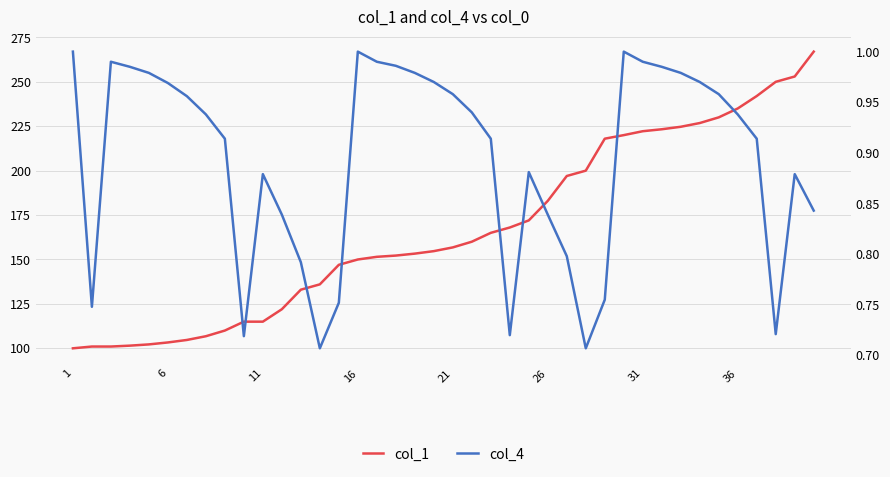

Which series has the largest total across all categories?

col_1